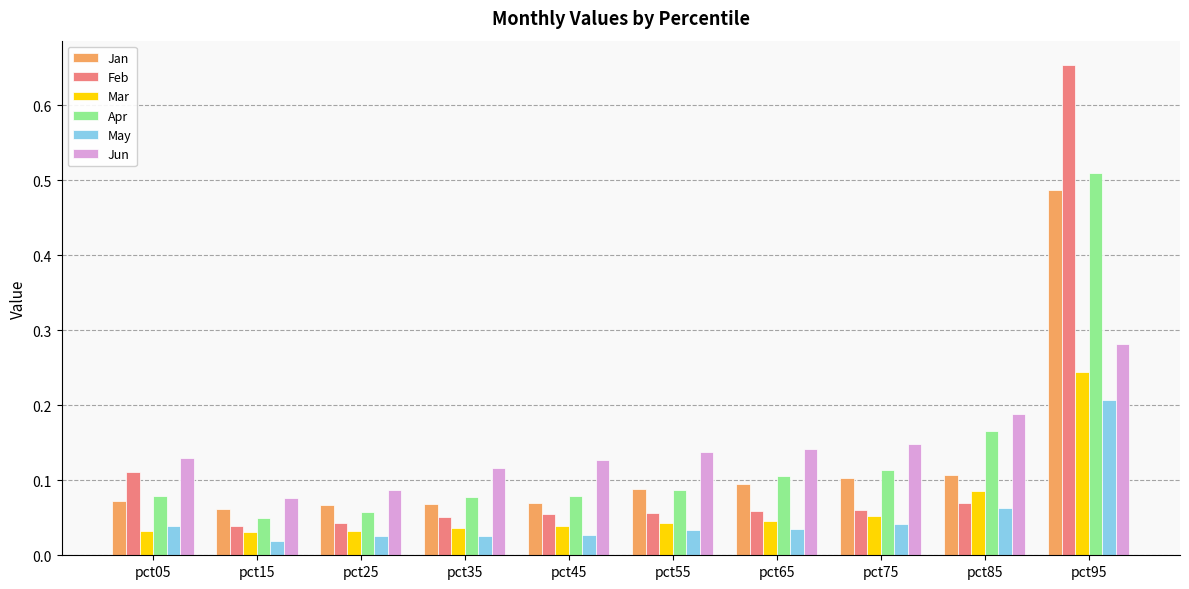

Which series has the widest spread of values?

Feb